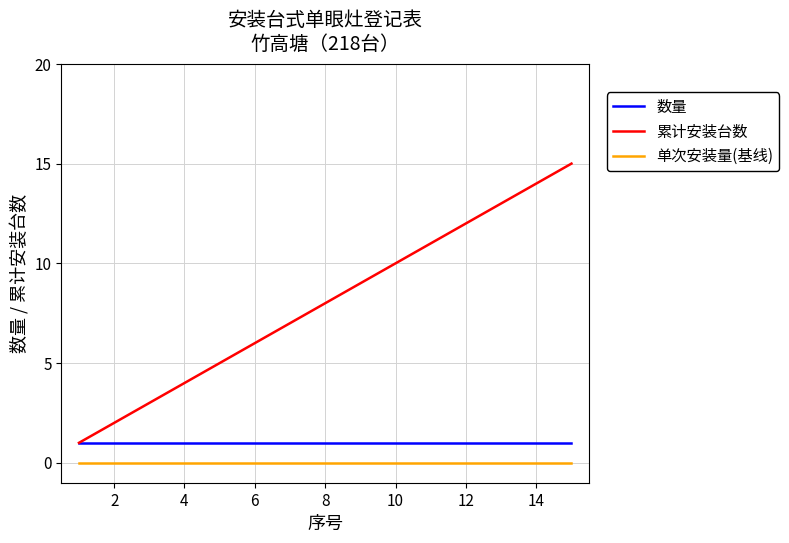

True or false: 单次安装量(基线) and 累计安装台数 intersect in this chart.

False